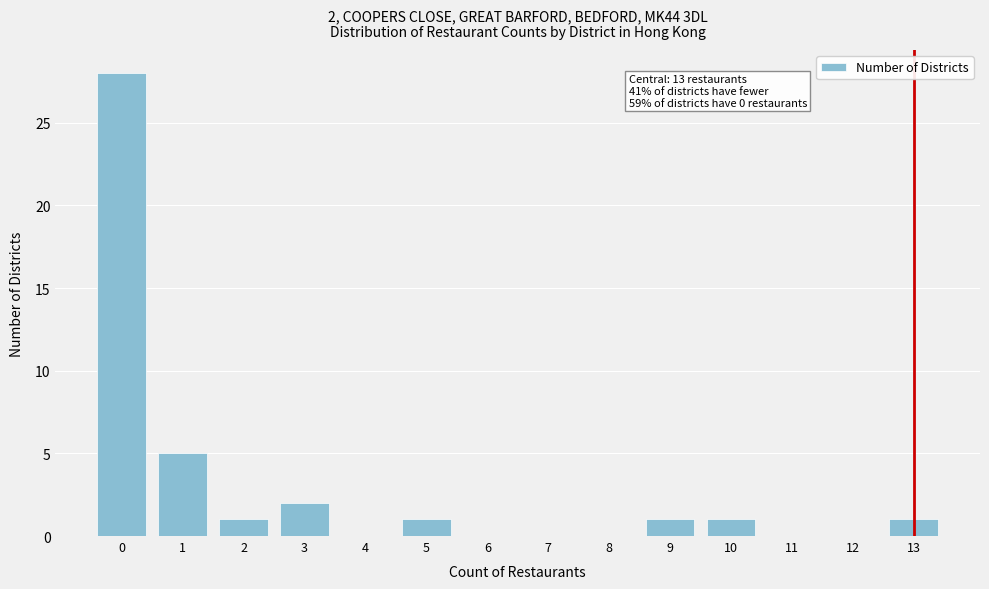

What is the sum of all values?

40